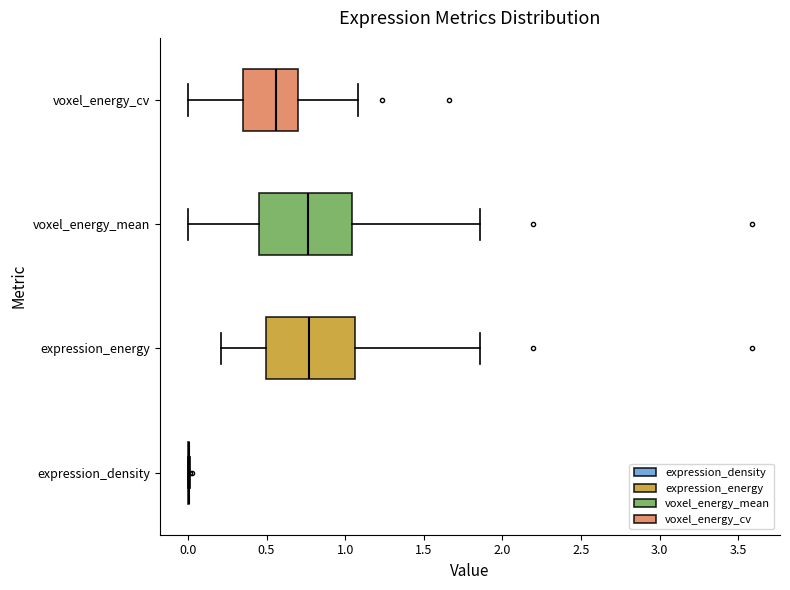

Reading bottom to top, transcribe this box plot: for each box, give where its median line is, the range the box spans, and where its two whiskers end, as read against the x-axis. The values are not printed on the chart, so give them approximately, as read against the axis.

expression_density: box collapsed to a line at 0.00, whiskers 0.00 to 0.00
expression_energy: median 0.75, box 0.50 to 1.05, whiskers 0.20 to 1.85
voxel_energy_mean: median 0.75, box 0.45 to 1.05, whiskers 0.00 to 1.85
voxel_energy_cv: median 0.55, box 0.35 to 0.70, whiskers 0.00 to 1.10